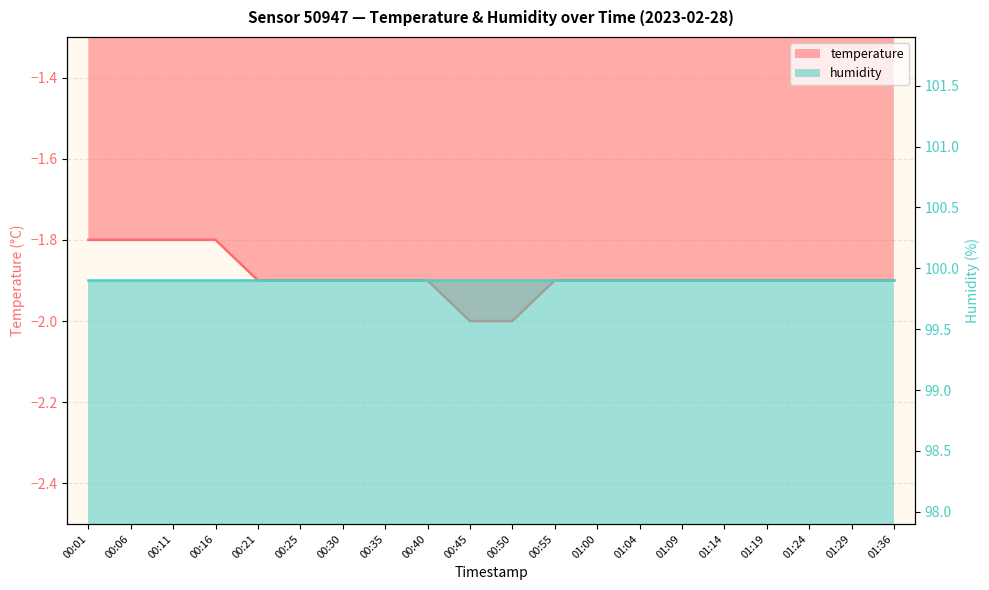

Read the value at 00:25.

-1.9